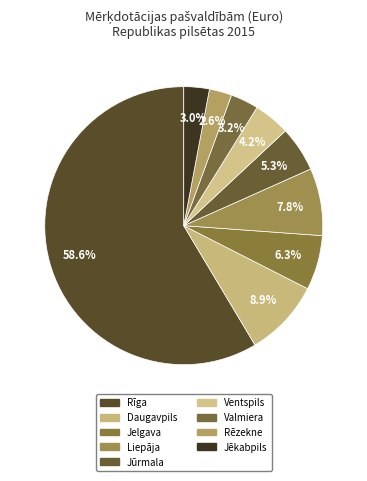

To the nearest percent, what is the difference between the Daugavpils and Jelgava slice percentages?

3%